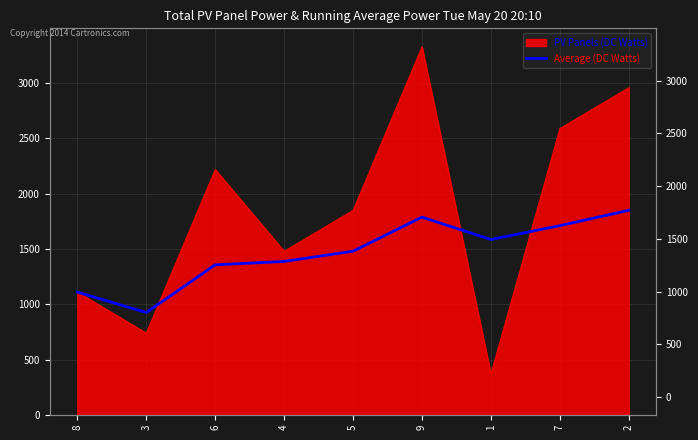

How many interior local valleys (lower than both neighbors) does the data have?

2